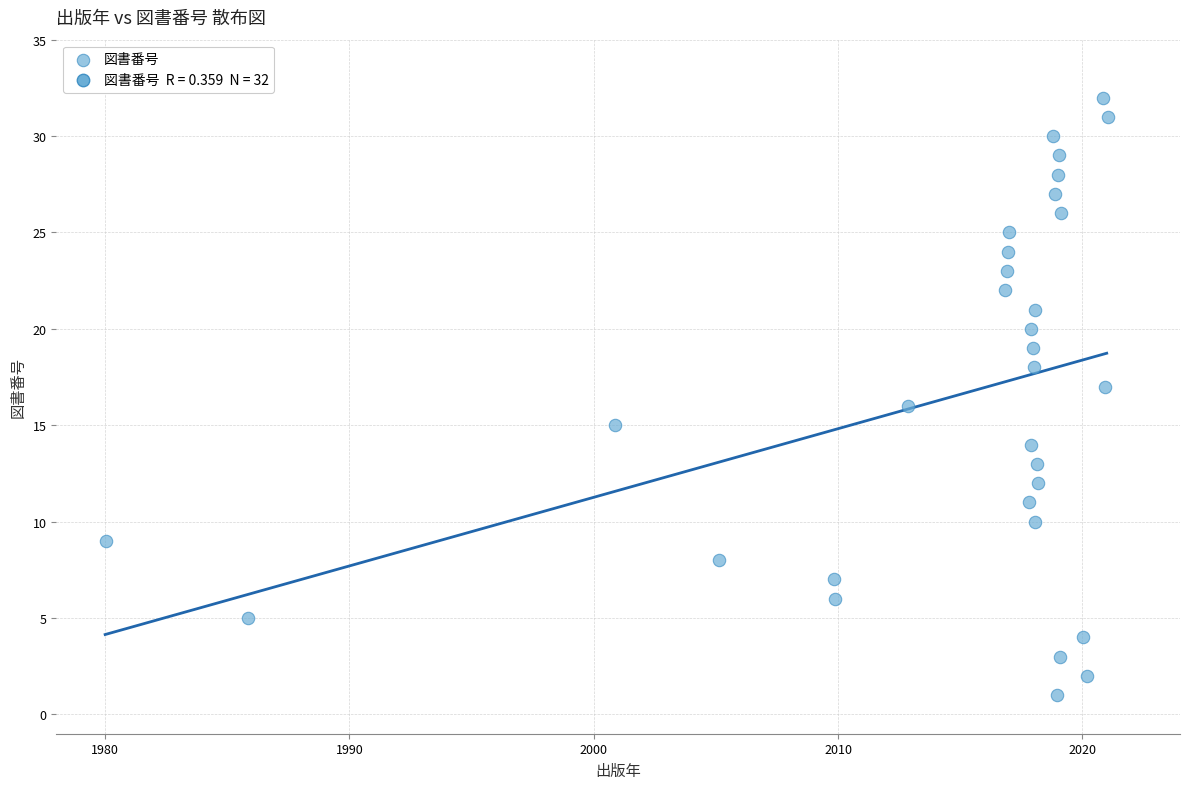

How many points are shown in the scatter plot?

32